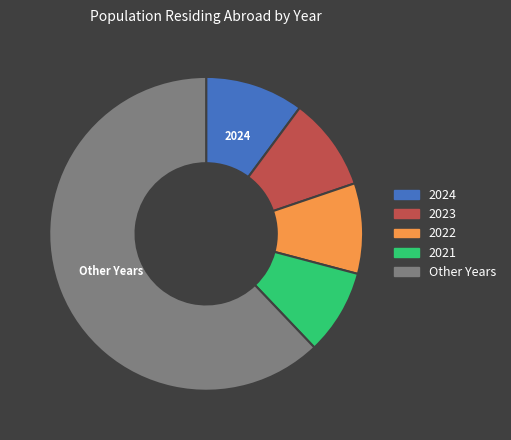

Is there a majority slice in this chart?

Yes